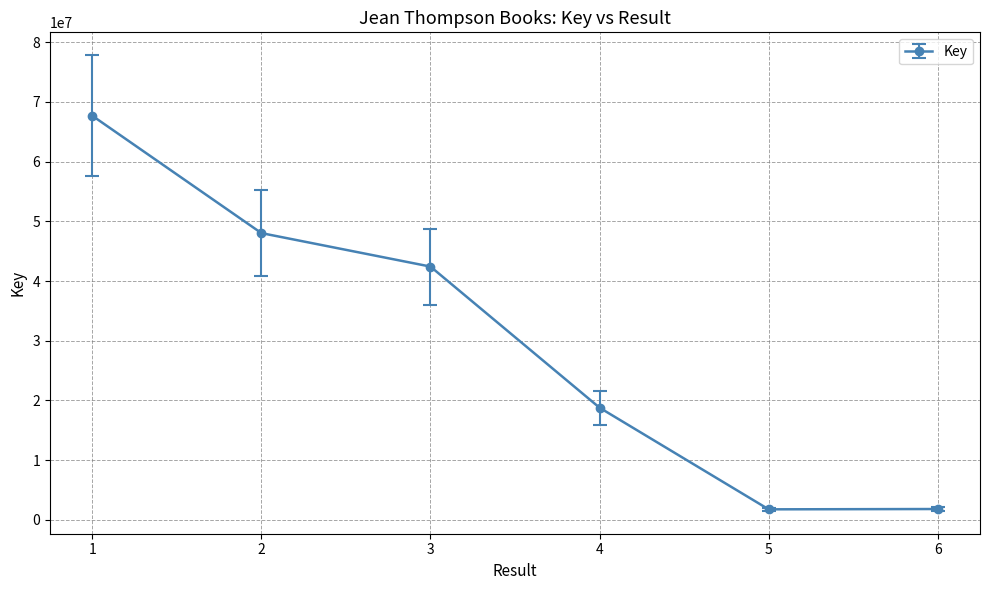

How many series are shown in this chart?

1